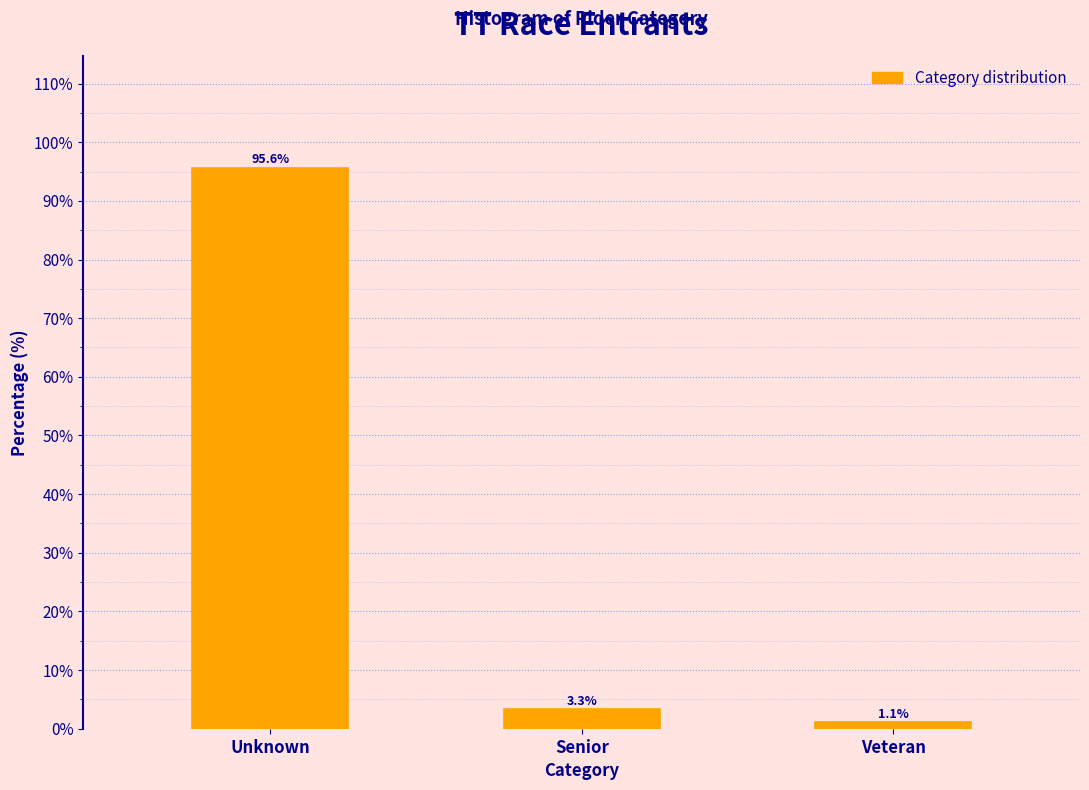

Reading left to right, transcribe all the data shown in this chart.

95.6	3.3	1.1